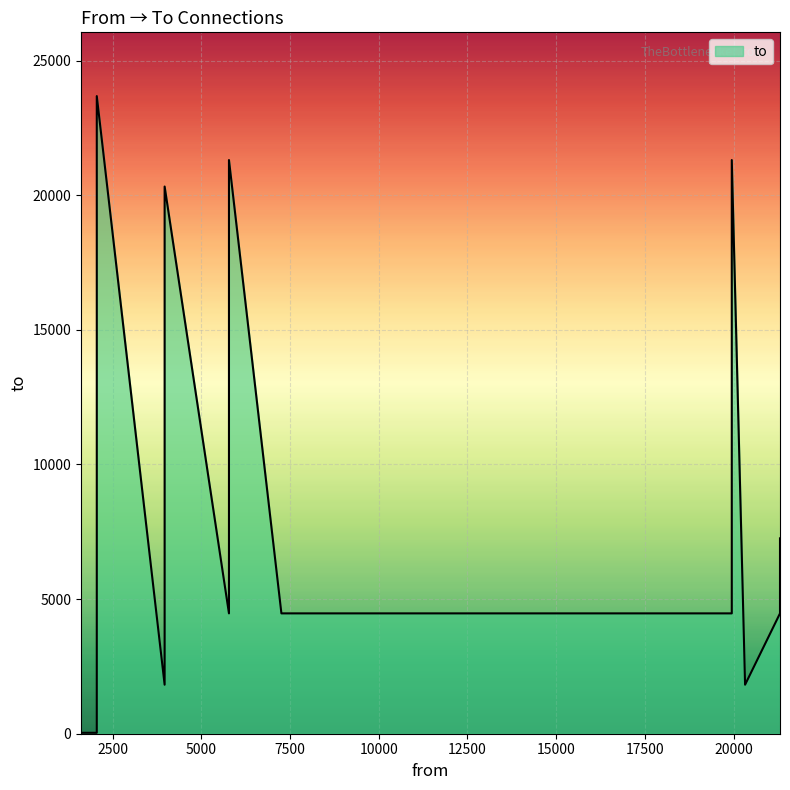

Where is the first local maximum?

2054